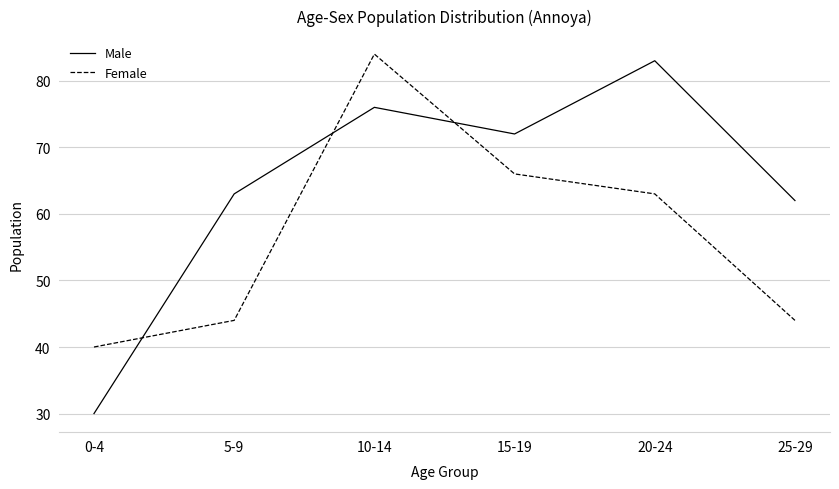

Where does the Female series first go above 63?

10-14